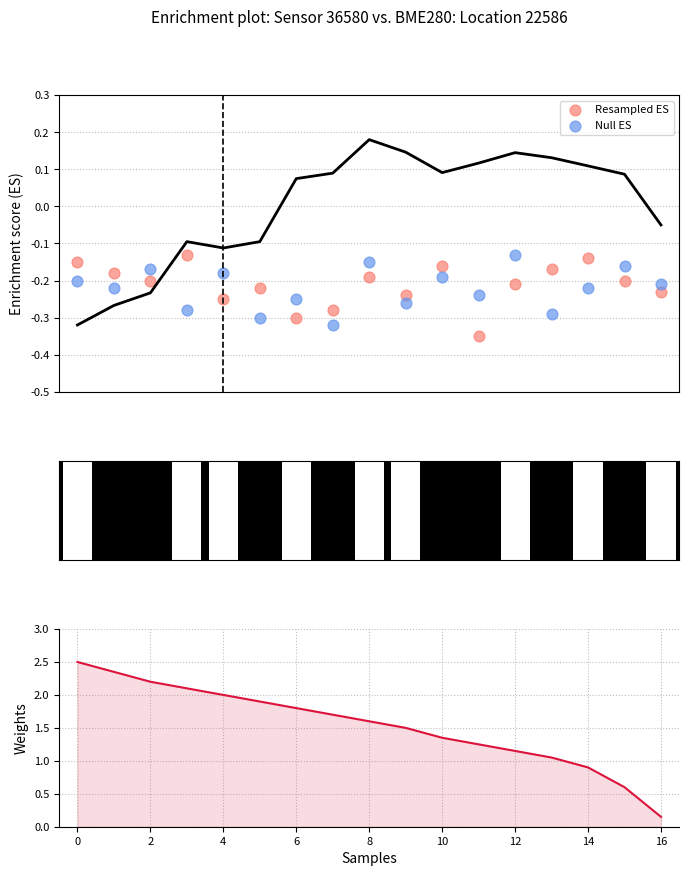

Which series has the largest Y range (max minus min)?

Weights